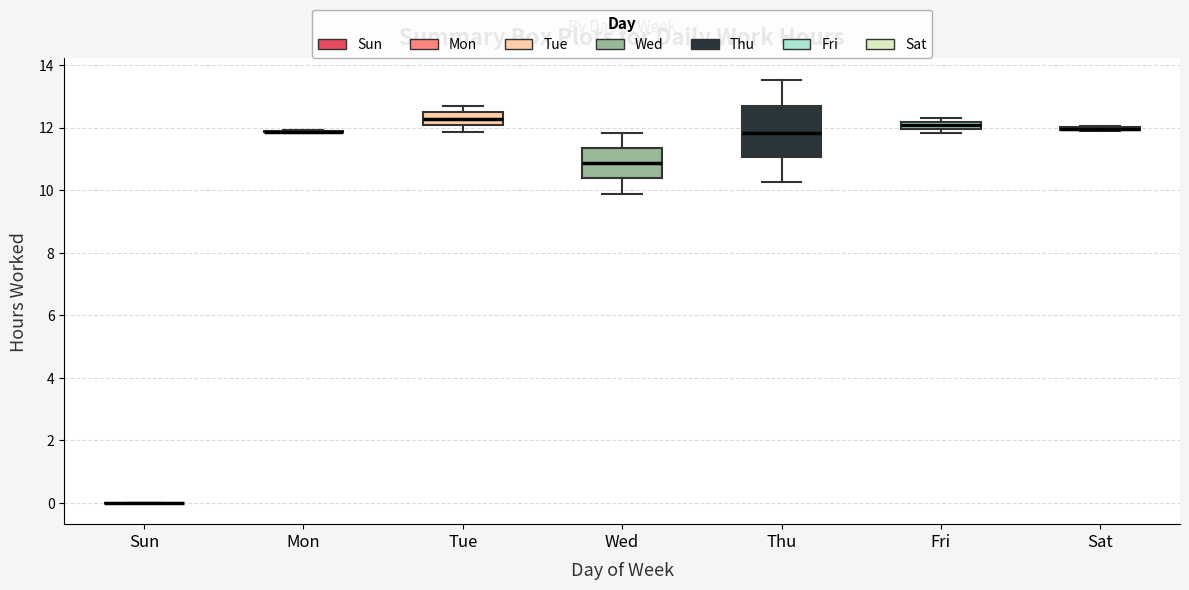

Where does the upper whisker of the box for Tue end on the y-axis? The values are not printed on the chart, so give them approximately, as read against the axis.

12.6